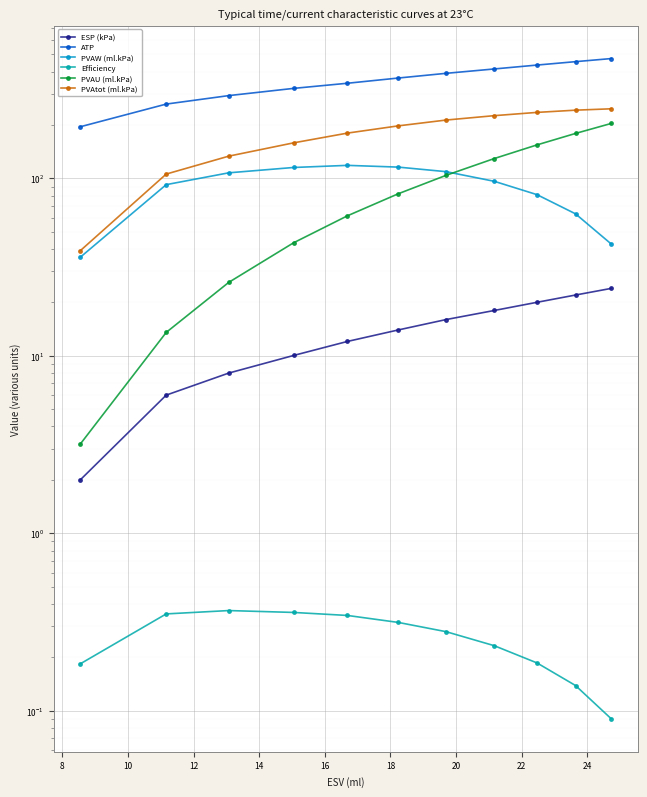

What is the difference between the maximum and minimum values in the PVAW (ml.kPa) series?

82.5